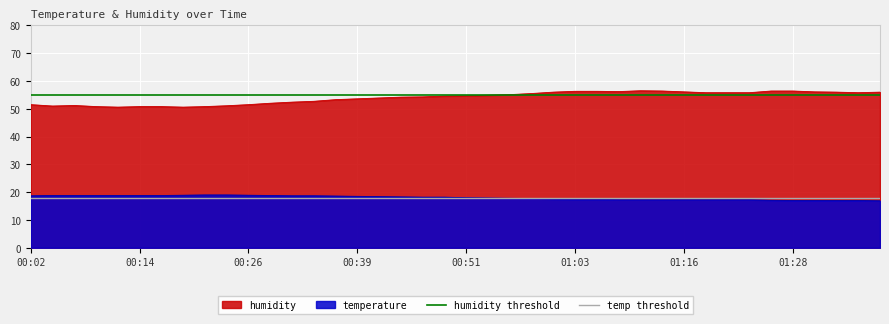

True or false: humidity has a value of 56.1 at 01:16.

True